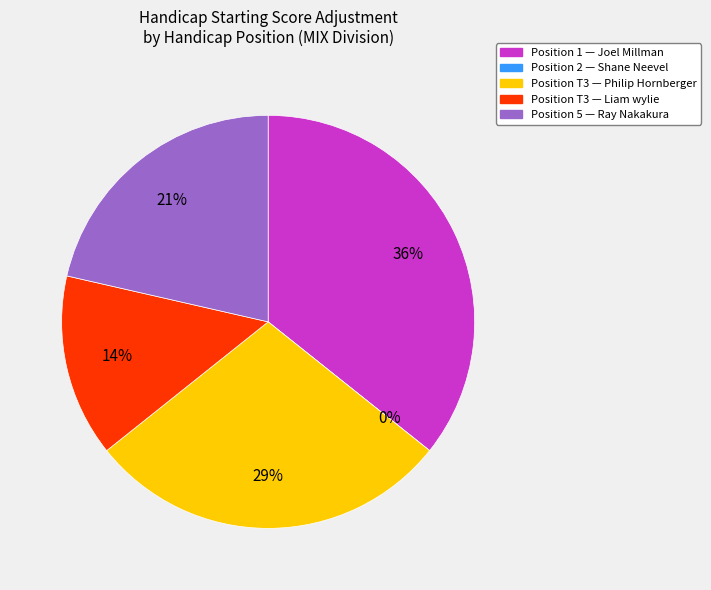

True or false: 5 accounts for 35% of the total.

False